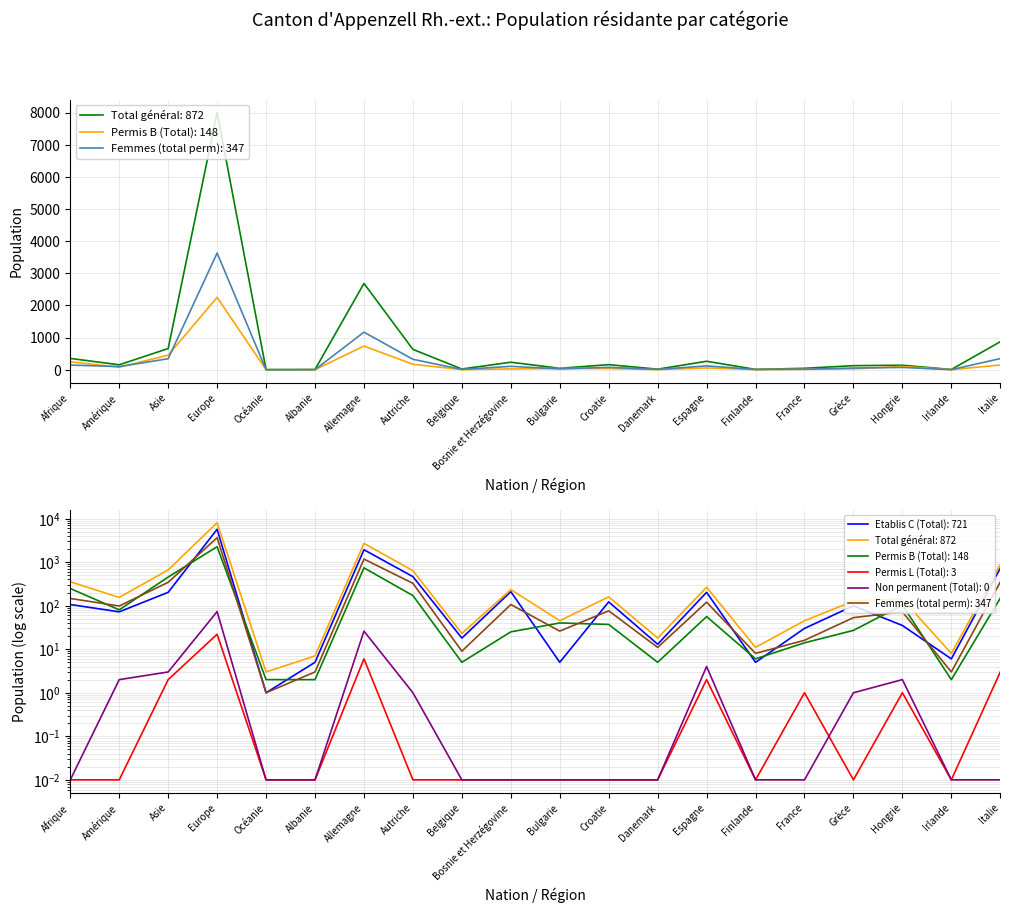

What is the sum of the Etablis C (Total) values at Océanie and Espagne?

203.0